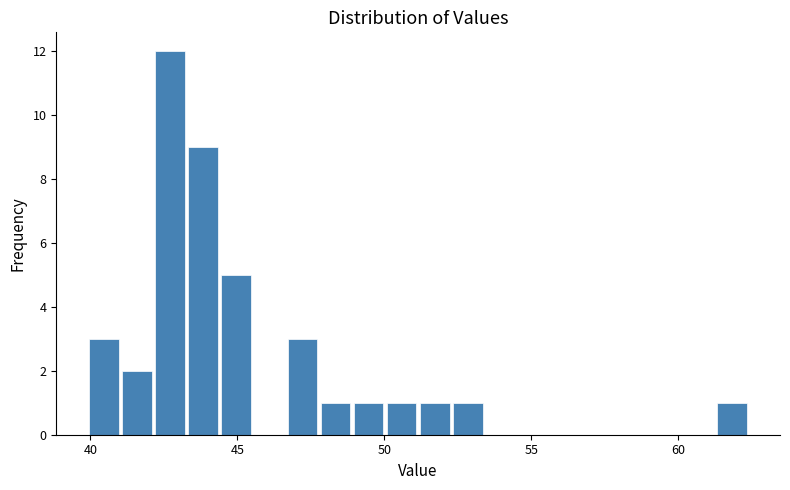

Around what value on the x-axis is the tallest bar? Give the approximate position of its centre, as read against the axis.

42.5